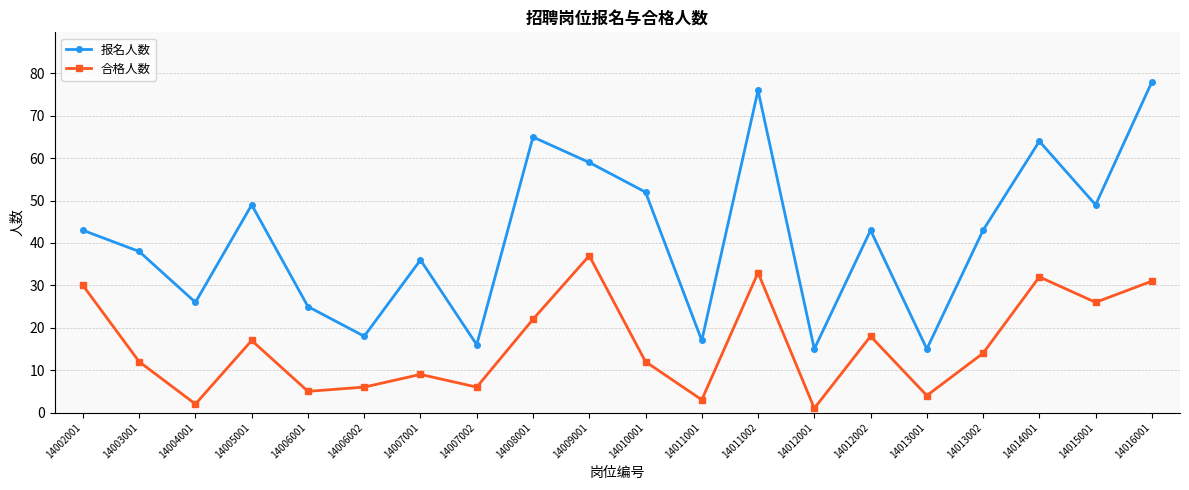

What is the difference between the 报名人数 values at 14012001 and 14010001?

37